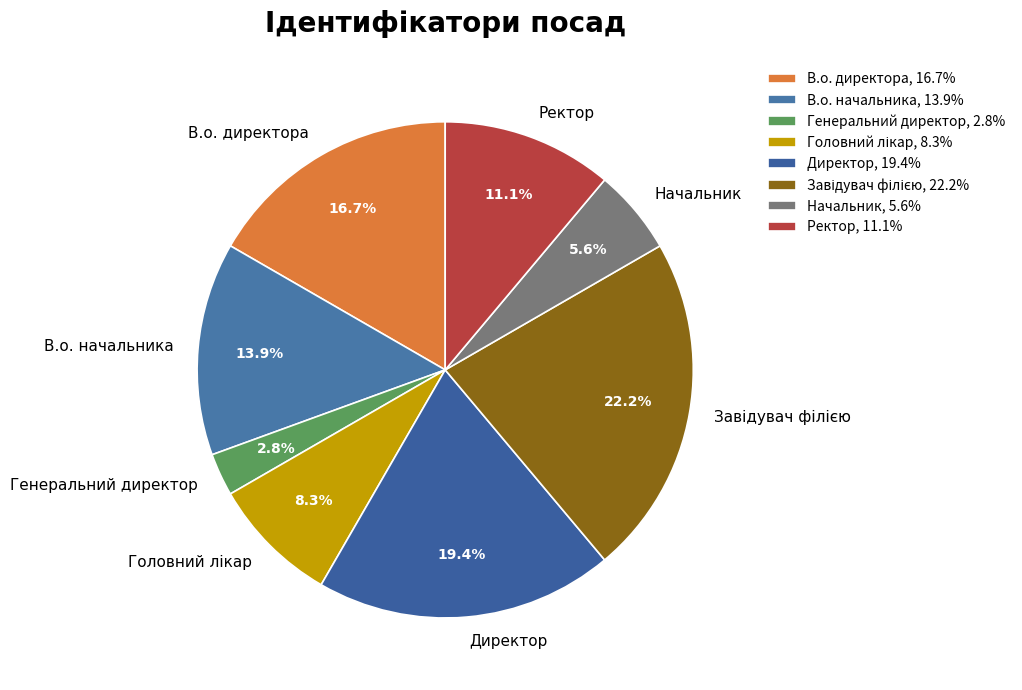

The Ректор slice represents 11% of the pie. True or false?

True